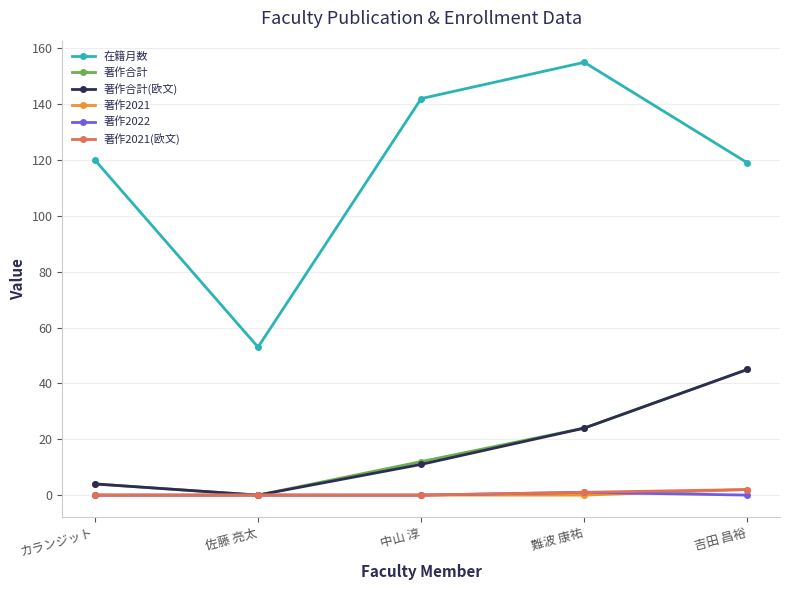

At which label does 在籍月数 reach its peak?

難波 康祐